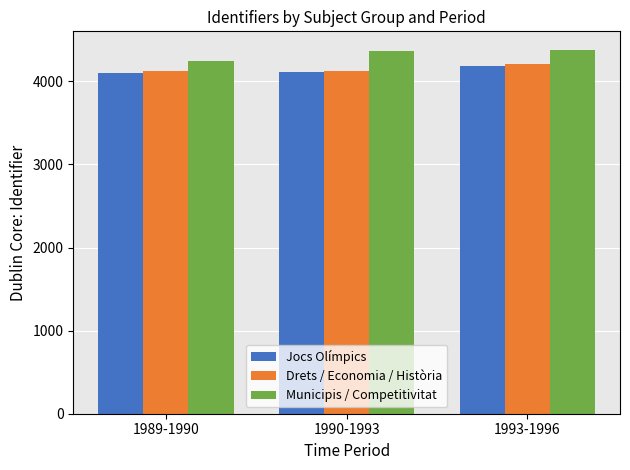

Is the value of Municipis / Competitivitat at 1993-1996 greater than the value of Jocs Olímpics at 1993-1996?

Yes